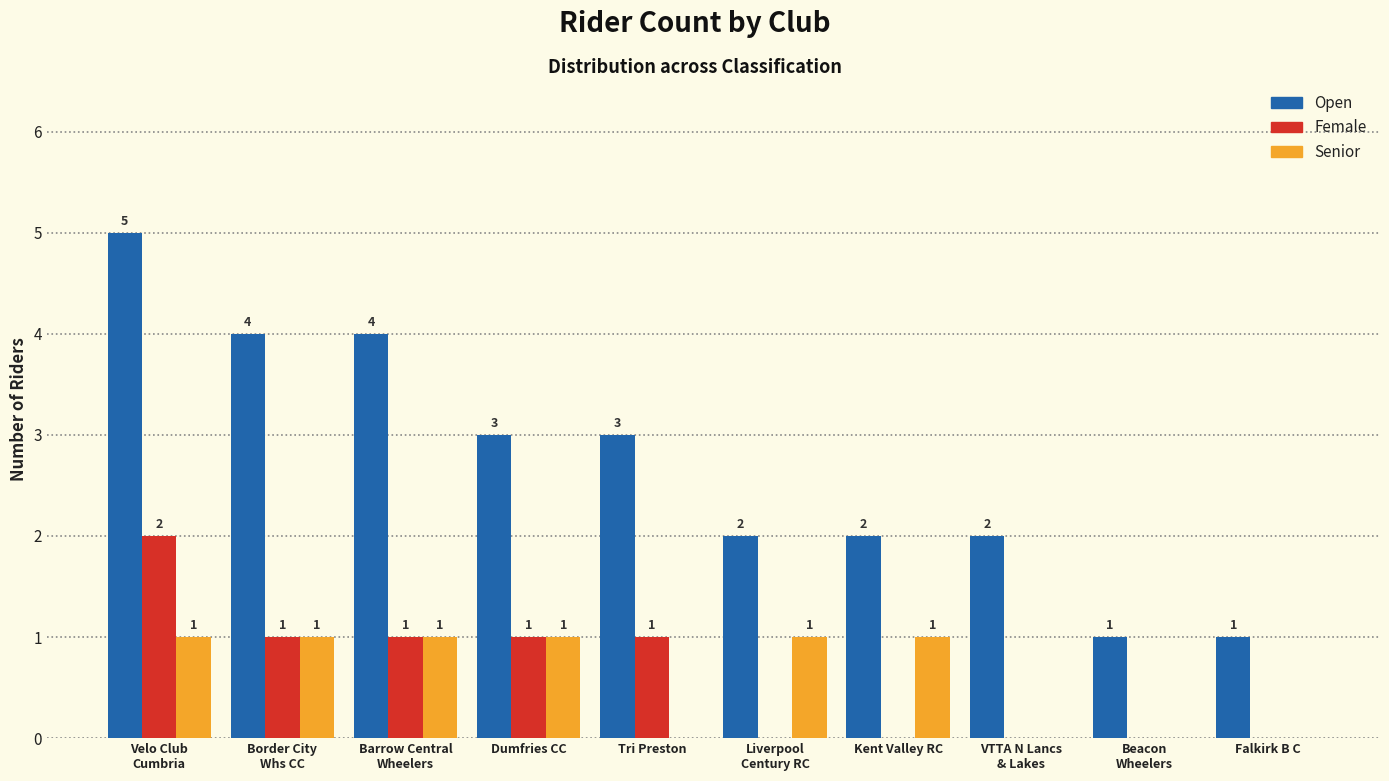

What is the greatest value displayed?

5